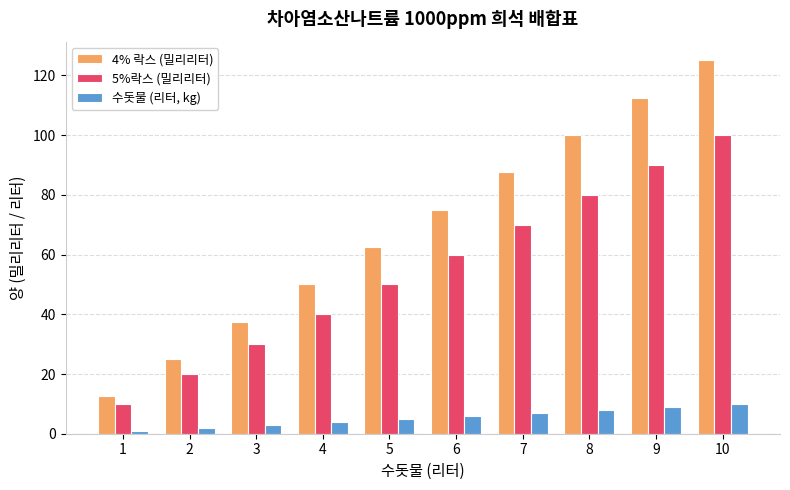

Is the value of 4% 락스 (밀리리터) at 4 greater than the value of 5%락스 (밀리리터) at 10?

No